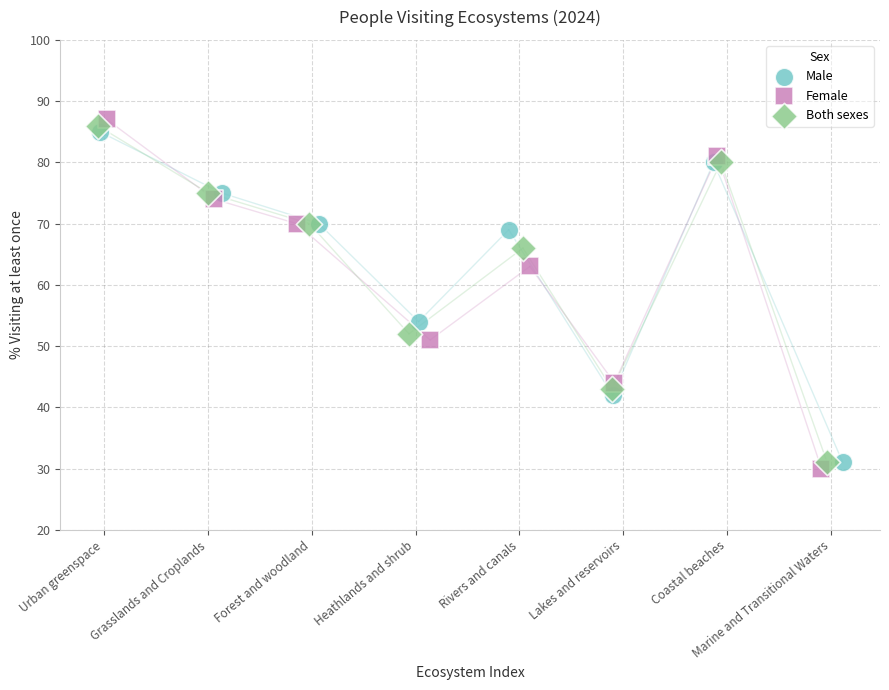

Which series has the widest spread of Y values?

Female